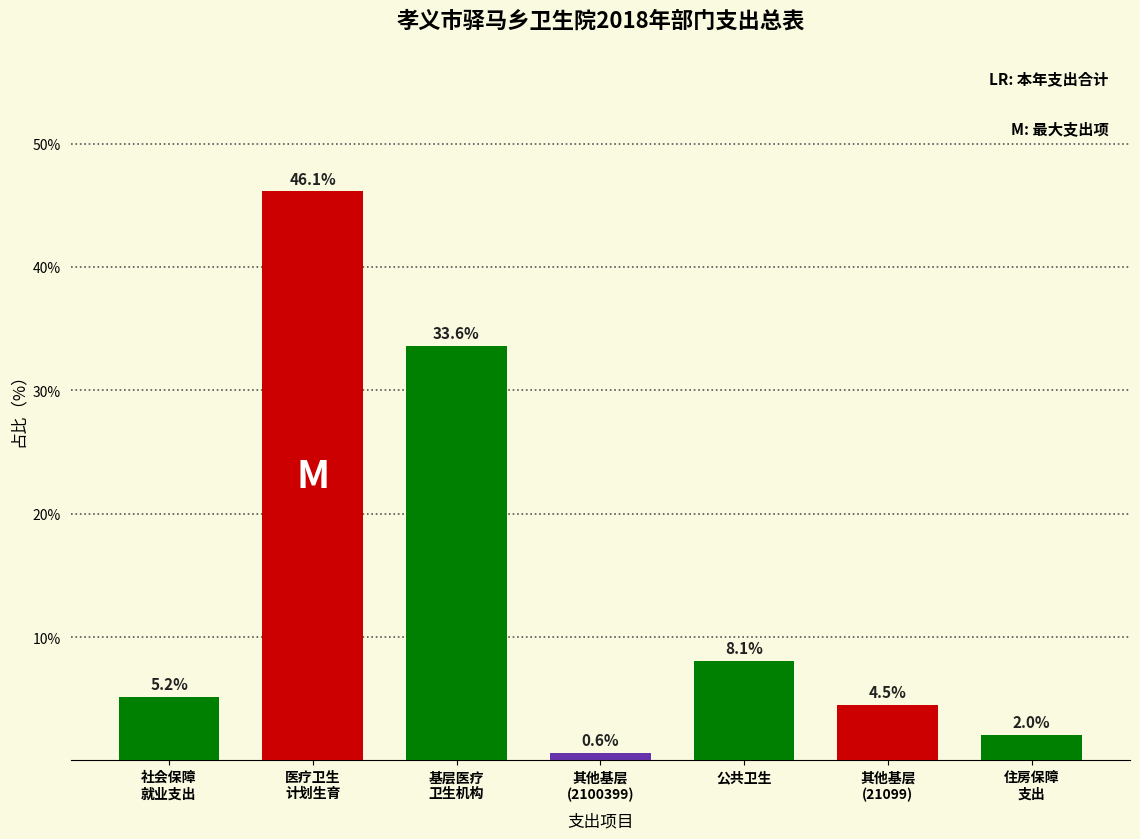

Reading left to right, transcribe all the data shown in this chart.

5.2	46.1	33.6	0.6	8.1	4.5	2.0